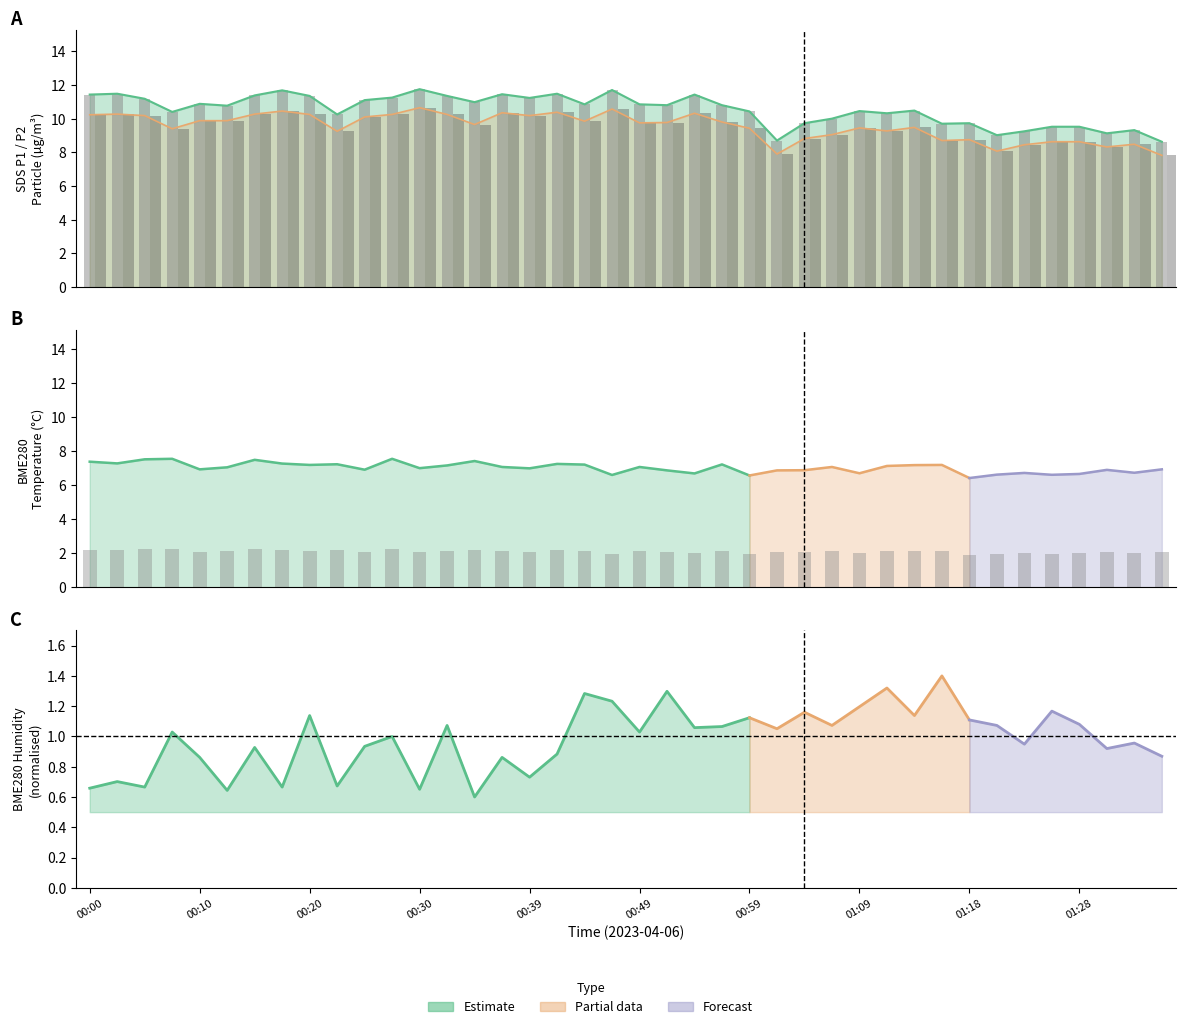

Is it true that BME280_temperature equals 2.2 at 00:34?

True